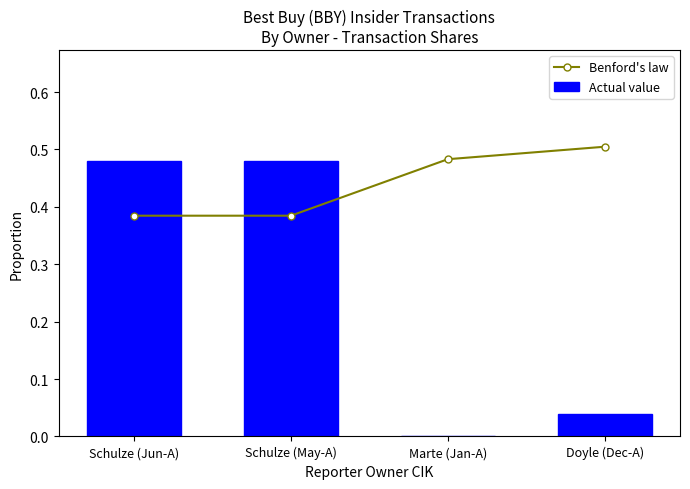

Which category has the lowest value in the Benford's law series?

Schulze (Jun-A)